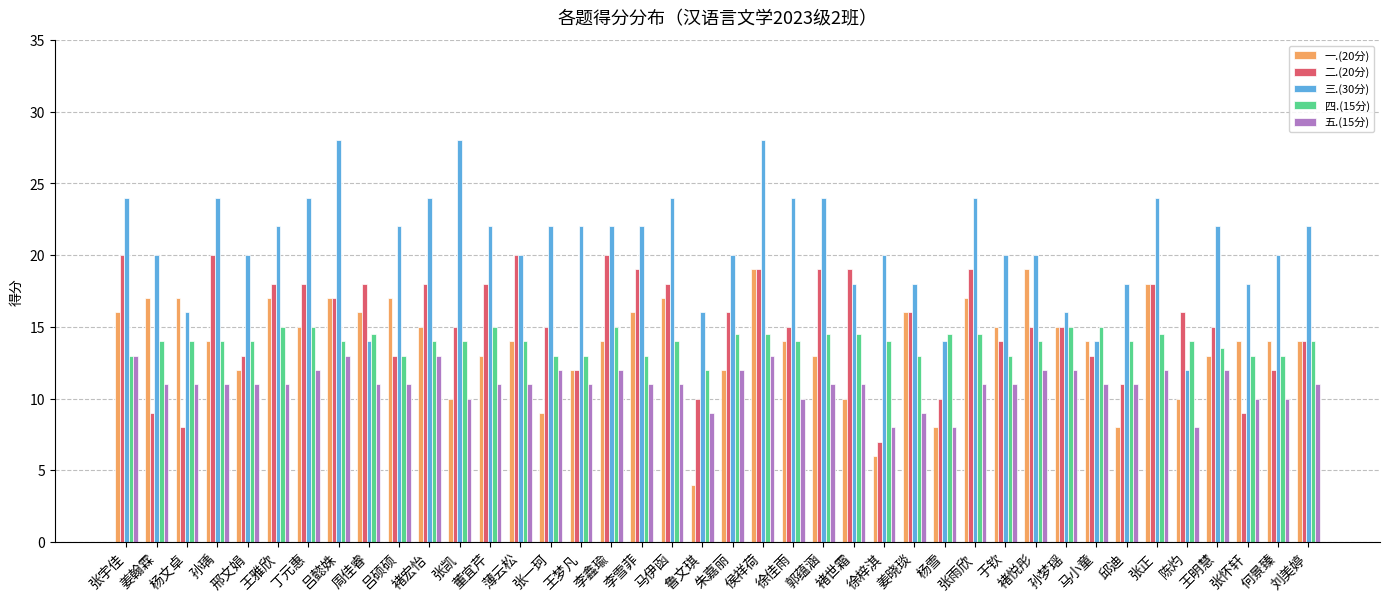

At how many categories does at least one series exceed 21?

21